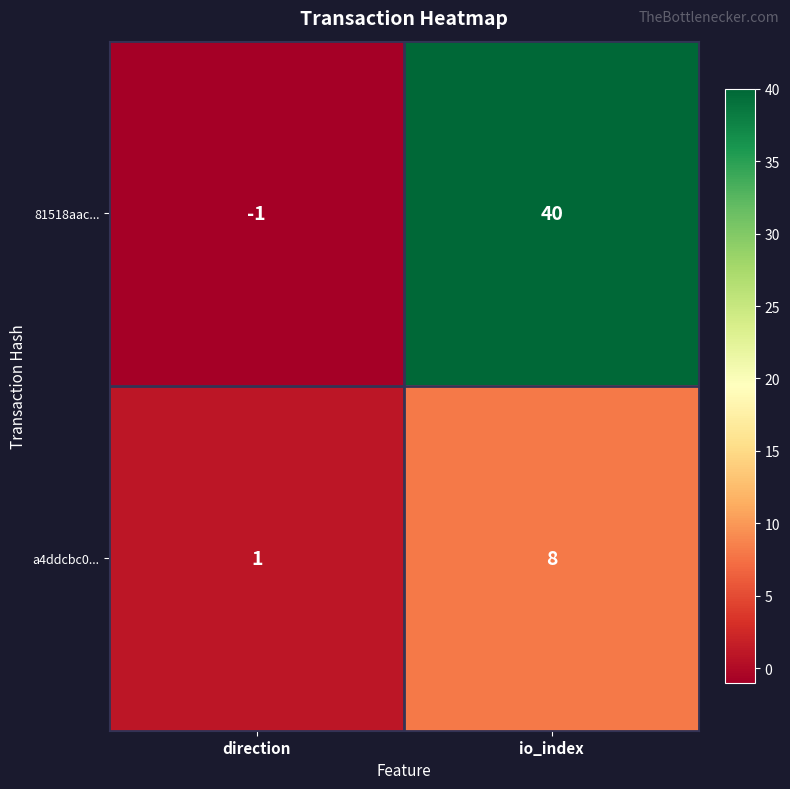

At which category is the sum across all series the highest?

io_index